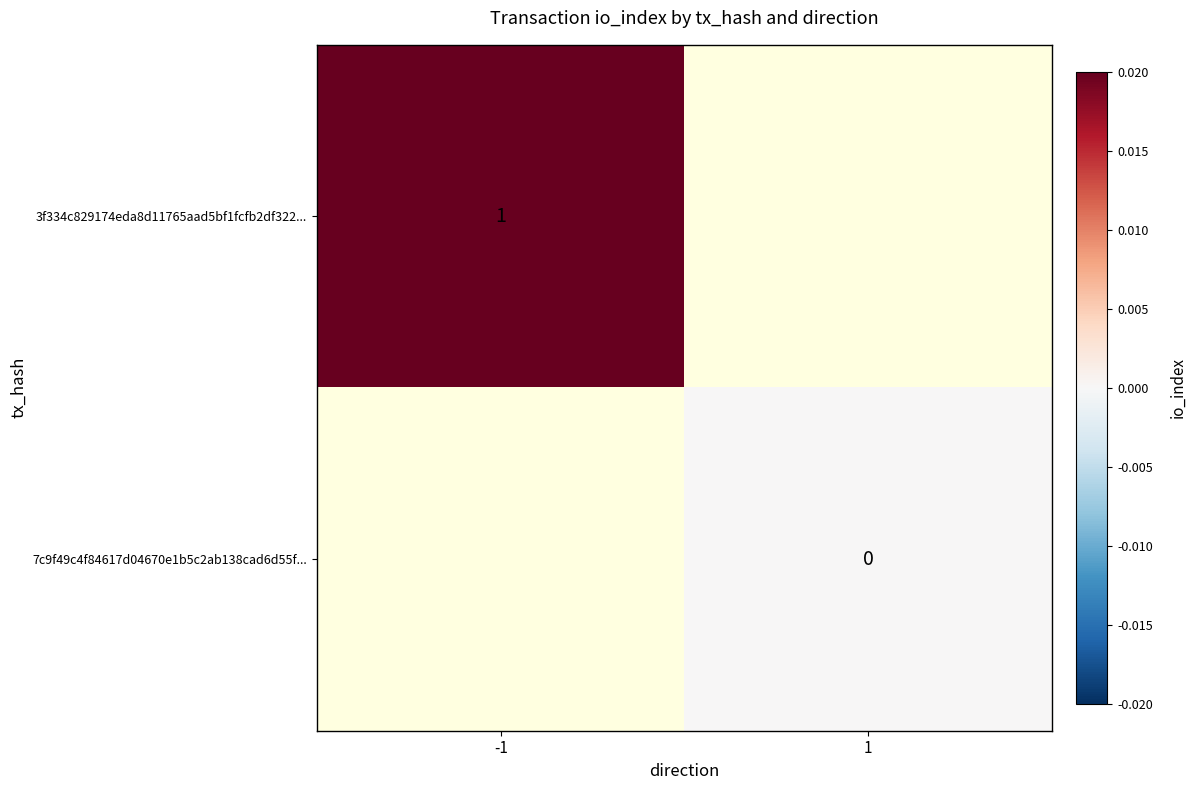

Is the value of 7c9f49c4f84617d04670e1b5c2ab138cad6d55f... at 1 greater than the value of 3f334c829174eda8d11765aad5bf1fcfb2df322... at -1?

No